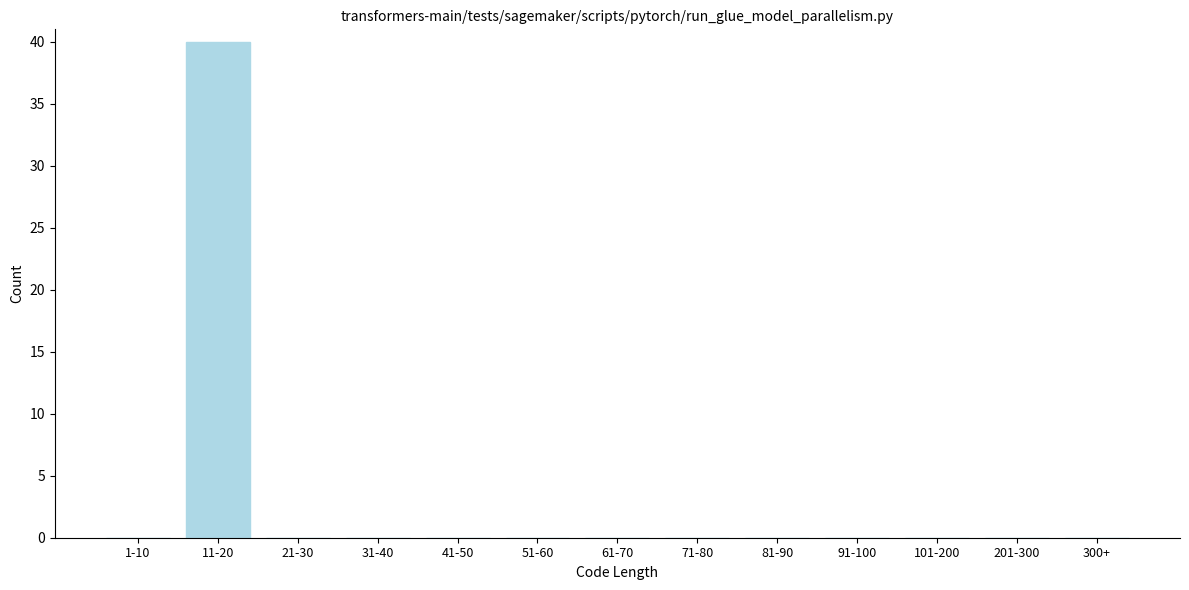

Reading left to right, extract all data points from this chart.

1-10=0	11-20=40	21-30=0	31-40=0	41-50=0	51-60=0	61-70=0	71-80=0	81-90=0	91-100=0	101-200=0	201-300=0	300+=0